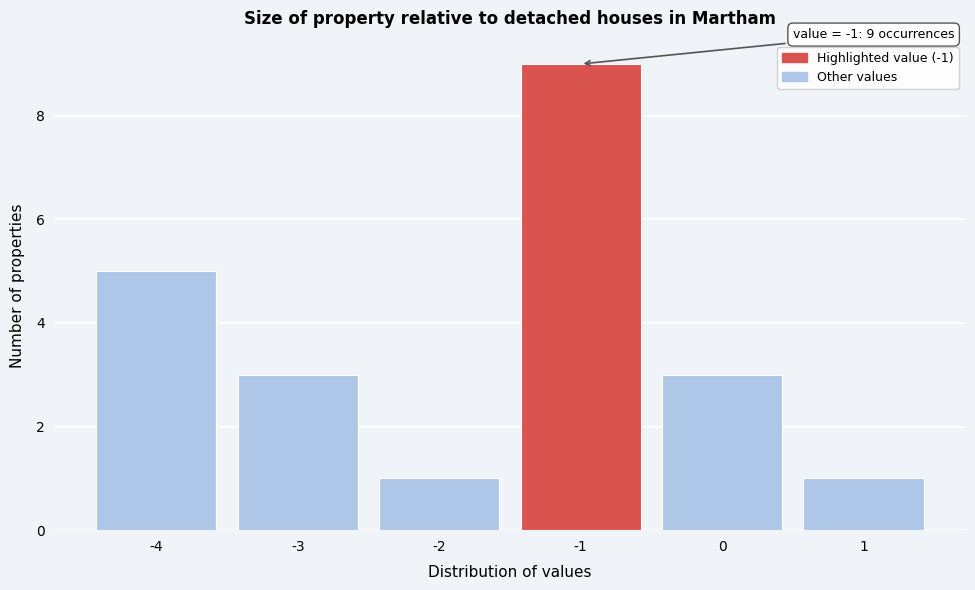

Which range on the x-axis has the tallest bar?

-1.5 to -0.5